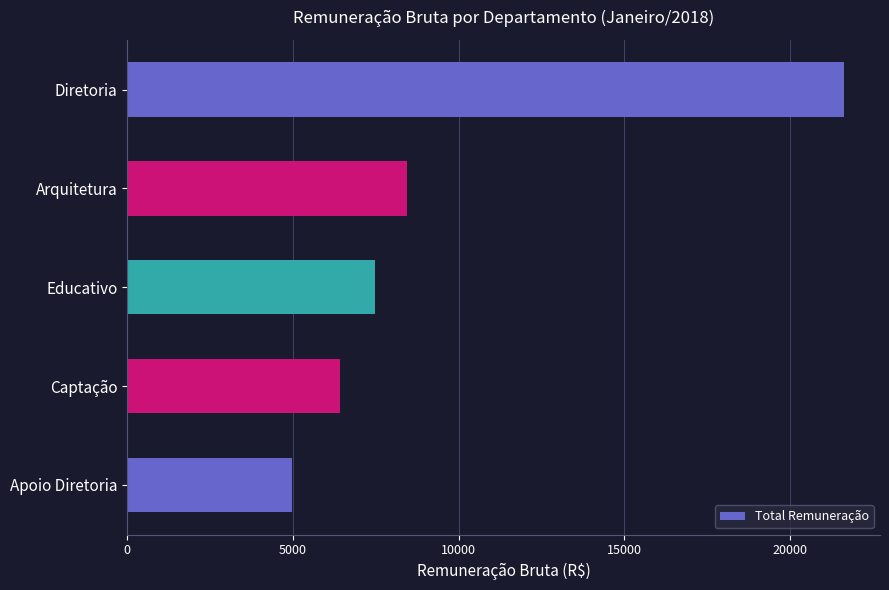

Between Captação and Apoio Diretoria, which is larger?

Captação